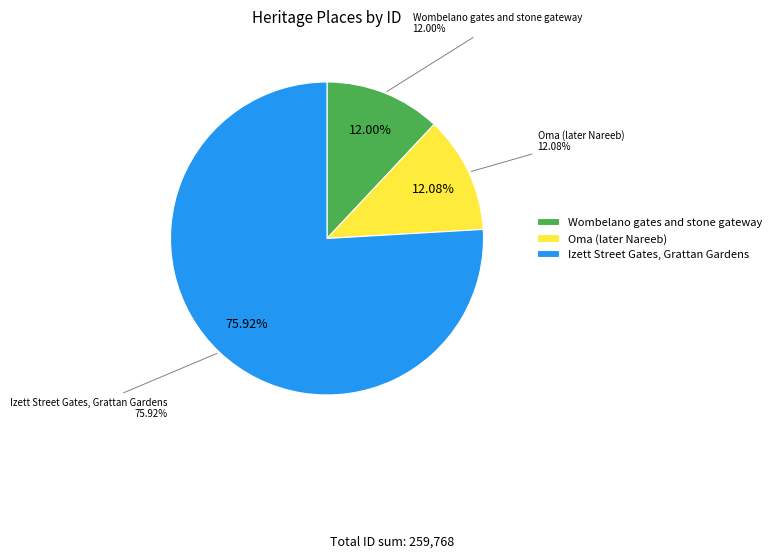

What percentage is the Oma (later Nareeb) slice, to the nearest percent?

12%